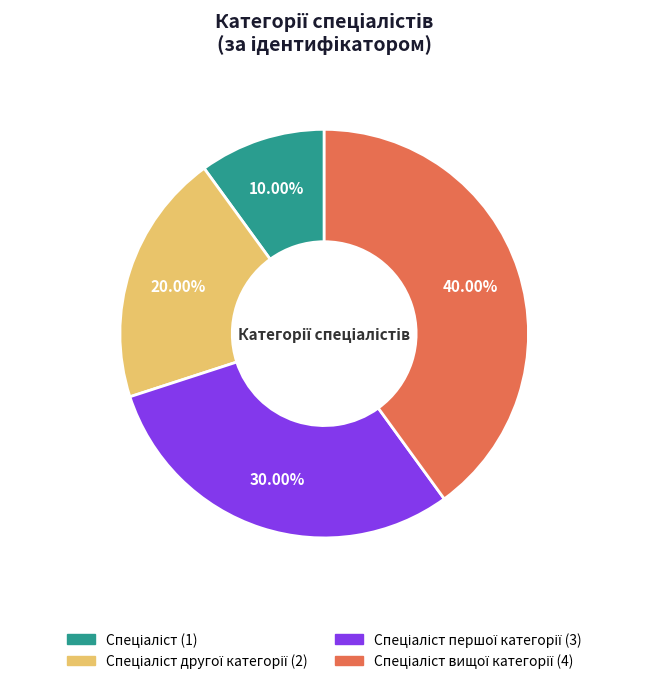

Is there any slice that represents more than half of the pie?

No